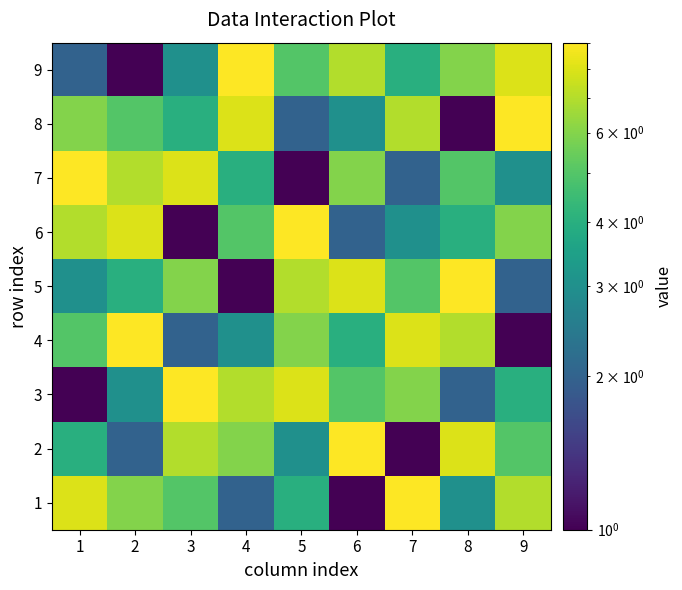

At how many categories does at least one series exceed 8?

9